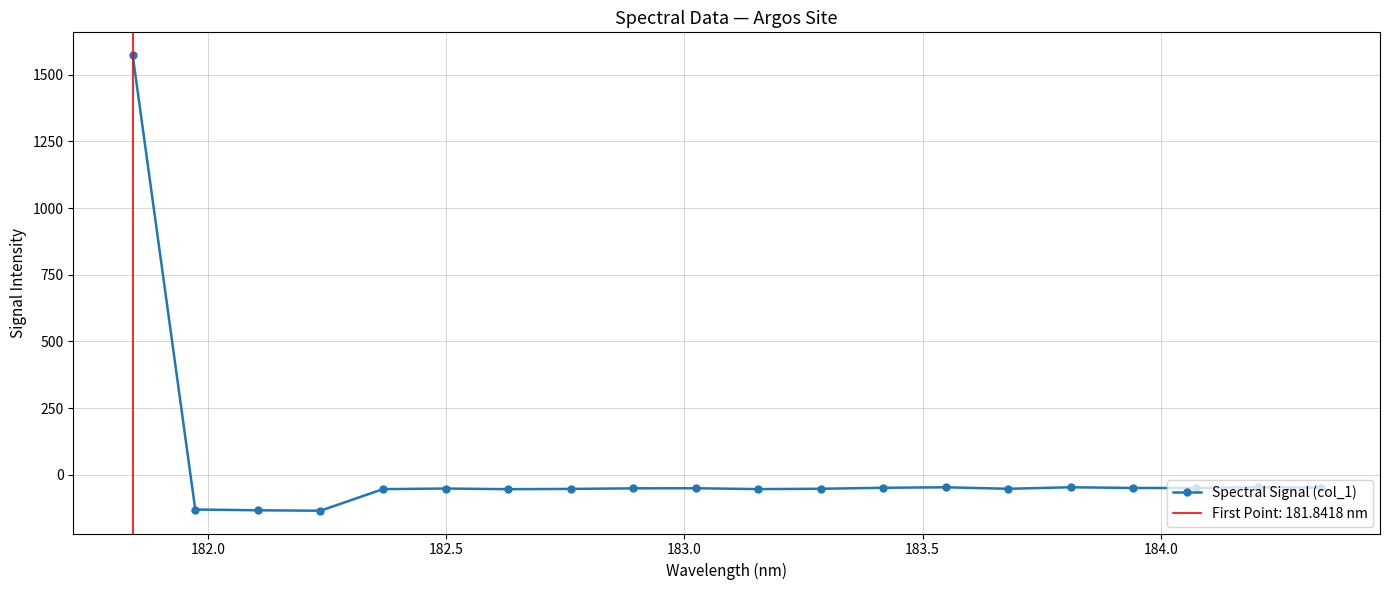

What is the average value?

18.5